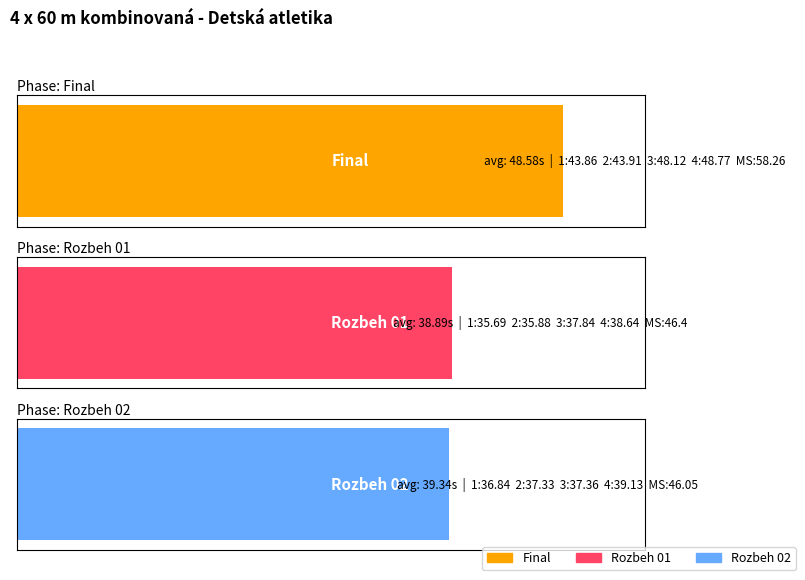

What is the average value of the Rozbeh 02 series?

39.3